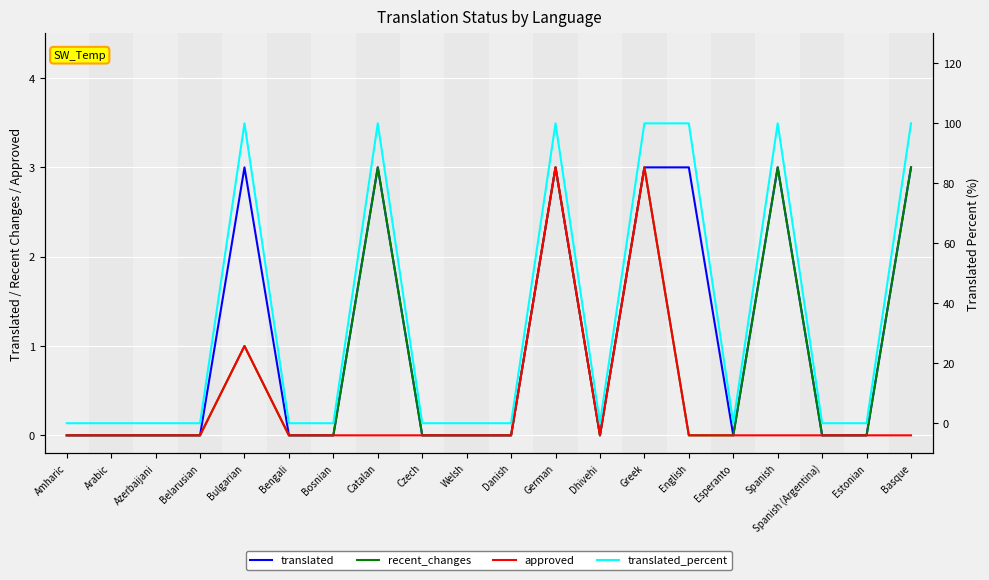

How many lines are shown in the chart?

4